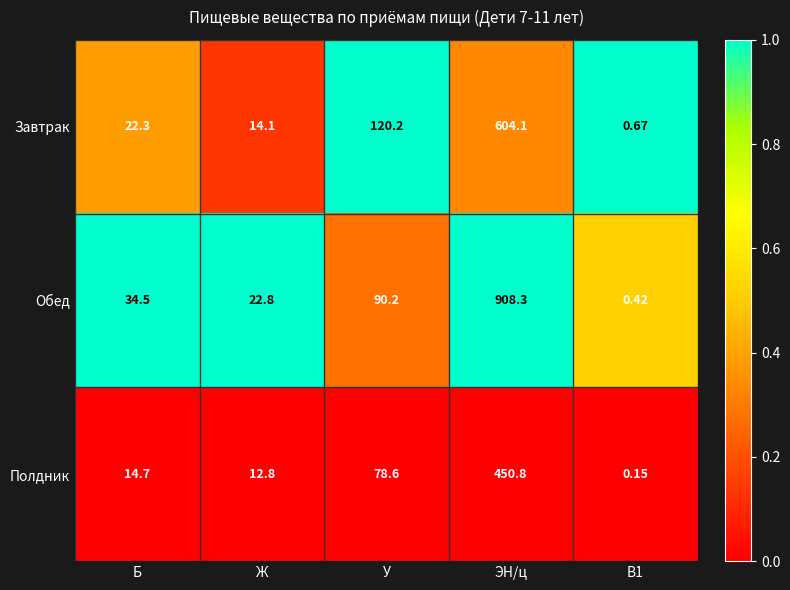

At which label does Завтрак first exceed 22?

Б